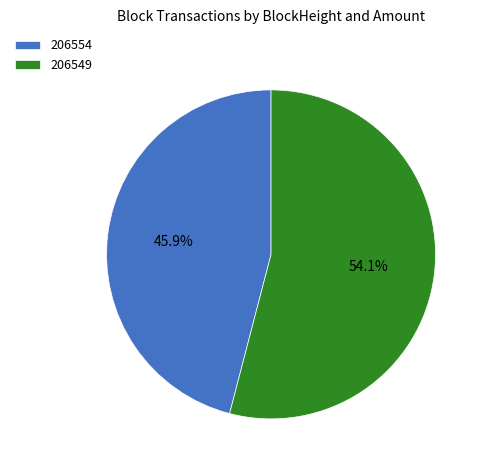

To the nearest percent, what is the difference between the 206554 and 206549 slice percentages?

8%